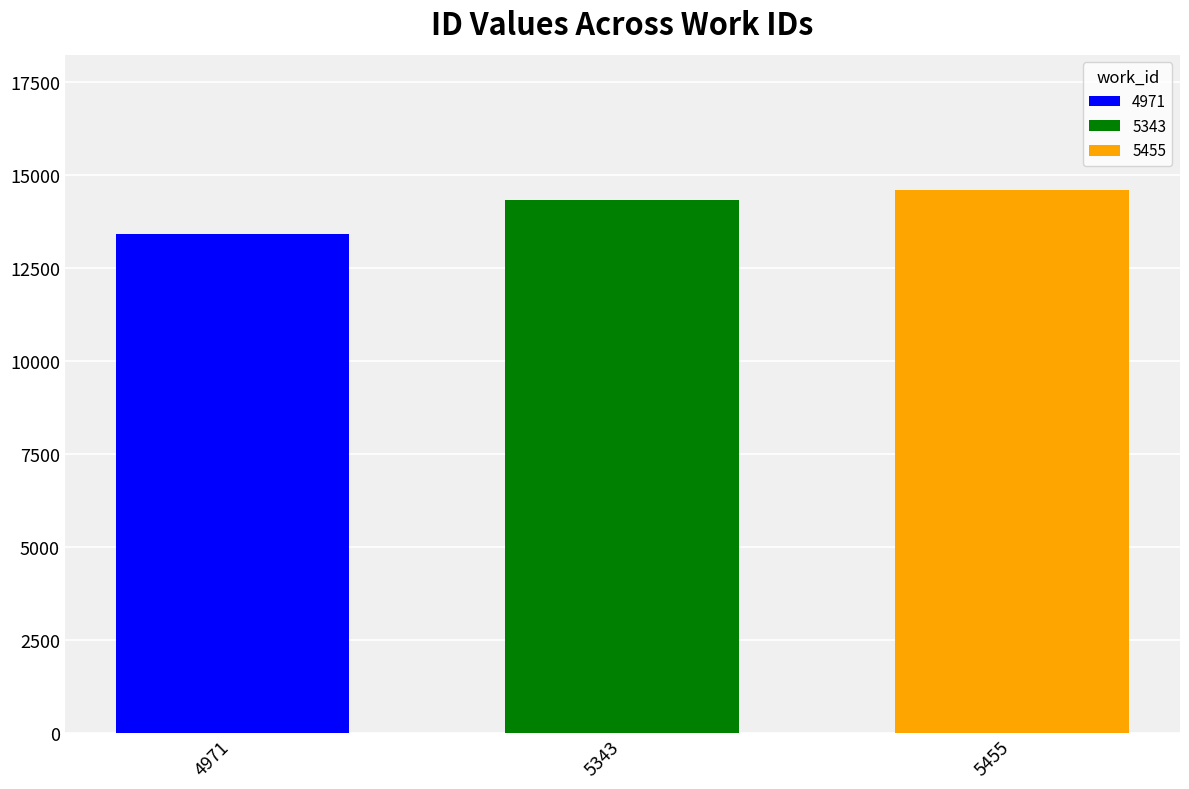

What is the lowest value of the 4971 series?

13416